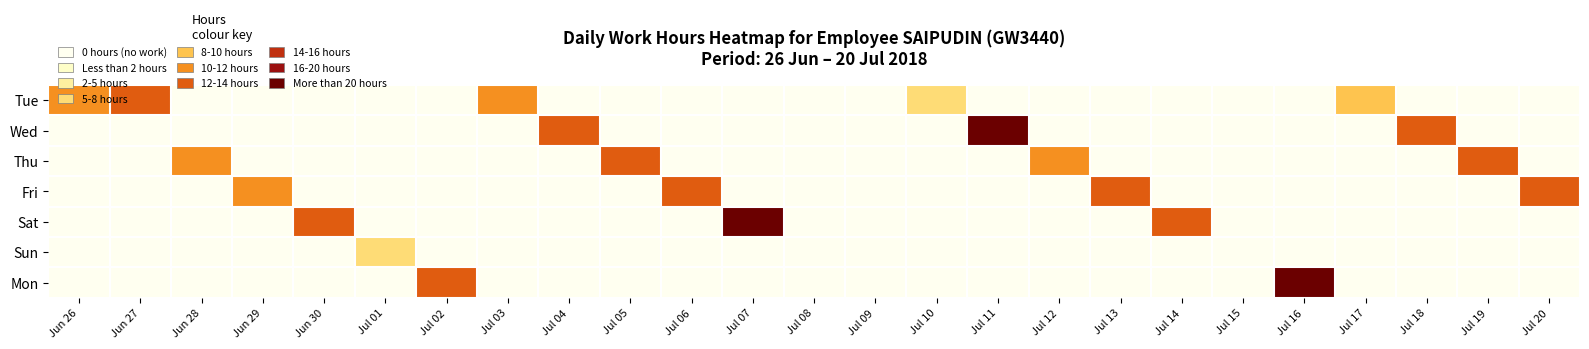

Reading left to right, transcribe all the data shown in this chart.

Tue: Jun 26=13.8	Jun 27=14.8	Jun 28=0.0	Jun 29=0.0	Jun 30=0.0	Jul 01=0.0	Jul 02=0.0	Jul 03=13.8	Jul 04=0.0	Jul 05=0.0	Jul 06=0.0	Jul 07=0.0	Jul 08=0.0	Jul 09=0.0	Jul 10=10.0	Jul 11=0.0	Jul 12=0.0	Jul 13=0.0	Jul 14=0.0	Jul 15=0.0	Jul 16=0.0	Jul 17=11.5	Jul 18=0.0	Jul 19=0.0	Jul 20=0.0
Wed: Jun 26=0.0	Jun 27=0.0	Jun 28=0.0	Jun 29=0.0	Jun 30=0.0	Jul 01=0.0	Jul 02=0.0	Jul 03=0.0	Jul 04=14.2	Jul 05=0.0	Jul 06=0.0	Jul 07=0.0	Jul 08=0.0	Jul 09=0.0	Jul 10=0.0	Jul 11=22.4	Jul 12=0.0	Jul 13=0.0	Jul 14=0.0	Jul 15=0.0	Jul 16=0.0	Jul 17=0.0	Jul 18=14.0	Jul 19=0.0	Jul 20=0.0
Thu: Jun 26=0.0	Jun 27=0.0	Jun 28=14.0	Jun 29=0.0	Jun 30=0.0	Jul 01=0.0	Jul 02=0.0	Jul 03=0.0	Jul 04=0.0	Jul 05=14.2	Jul 06=0.0	Jul 07=0.0	Jul 08=0.0	Jul 09=0.0	Jul 10=0.0	Jul 11=0.0	Jul 12=12.2	Jul 13=0.0	Jul 14=0.0	Jul 15=0.0	Jul 16=0.0	Jul 17=0.0	Jul 18=0.0	Jul 19=14.3	Jul 20=0.0
Fri: Jun 26=0.0	Jun 27=0.0	Jun 28=0.0	Jun 29=13.6	Jun 30=0.0	Jul 01=0.0	Jul 02=0.0	Jul 03=0.0	Jul 04=0.0	Jul 05=0.0	Jul 06=14.4	Jul 07=0.0	Jul 08=0.0	Jul 09=0.0	Jul 10=0.0	Jul 11=0.0	Jul 12=0.0	Jul 13=14.1	Jul 14=0.0	Jul 15=0.0	Jul 16=0.0	Jul 17=0.0	Jul 18=0.0	Jul 19=0.0	Jul 20=14.4
Sat: Jun 26=0.0	Jun 27=0.0	Jun 28=0.0	Jun 29=0.0	Jun 30=14.2	Jul 01=0.0	Jul 02=0.0	Jul 03=0.0	Jul 04=0.0	Jul 05=0.0	Jul 06=0.0	Jul 07=23.8	Jul 08=0.0	Jul 09=0.0	Jul 10=0.0	Jul 11=0.0	Jul 12=0.0	Jul 13=0.0	Jul 14=14.4	Jul 15=0.0	Jul 16=0.0	Jul 17=0.0	Jul 18=0.0	Jul 19=0.0	Jul 20=0.0
Sun: Jun 26=0.0	Jun 27=0.0	Jun 28=0.0	Jun 29=0.0	Jun 30=0.0	Jul 01=8.7	Jul 02=0.0	Jul 03=0.0	Jul 04=0.0	Jul 05=0.0	Jul 06=0.0	Jul 07=0.0	Jul 08=0.0	Jul 09=0.0	Jul 10=0.0	Jul 11=0.0	Jul 12=0.0	Jul 13=0.0	Jul 14=0.0	Jul 15=0.0	Jul 16=0.0	Jul 17=0.0	Jul 18=0.0	Jul 19=0.0	Jul 20=0.0
Mon: Jun 26=0.0	Jun 27=0.0	Jun 28=0.0	Jun 29=0.0	Jun 30=0.0	Jul 01=0.0	Jul 02=14.1	Jul 03=0.0	Jul 04=0.0	Jul 05=0.0	Jul 06=0.0	Jul 07=0.0	Jul 08=0.0	Jul 09=0.0	Jul 10=0.0	Jul 11=0.0	Jul 12=0.0	Jul 13=0.0	Jul 14=0.0	Jul 15=0.0	Jul 16=21.3	Jul 17=0.0	Jul 18=0.0	Jul 19=0.0	Jul 20=0.0